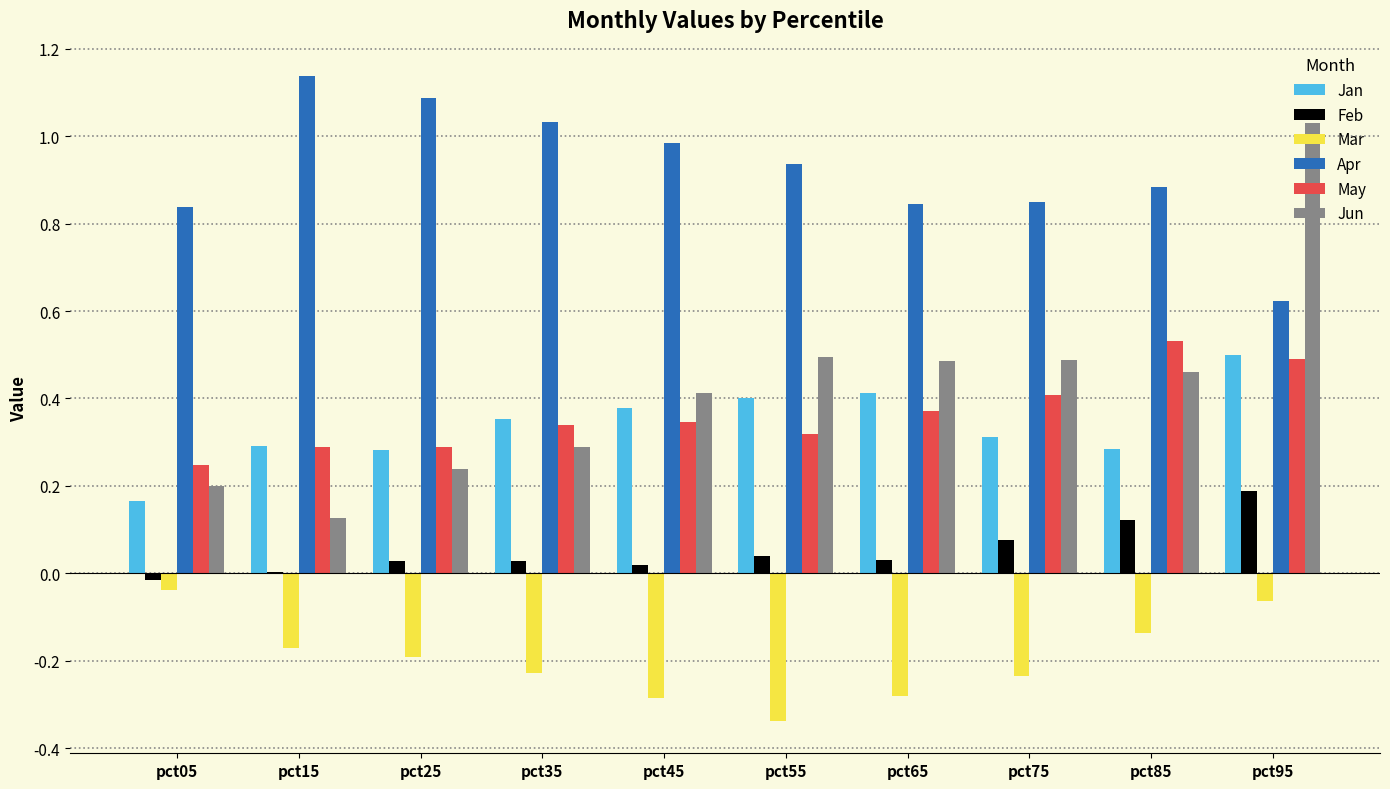

What is the sum of all Mar values?

-2.0